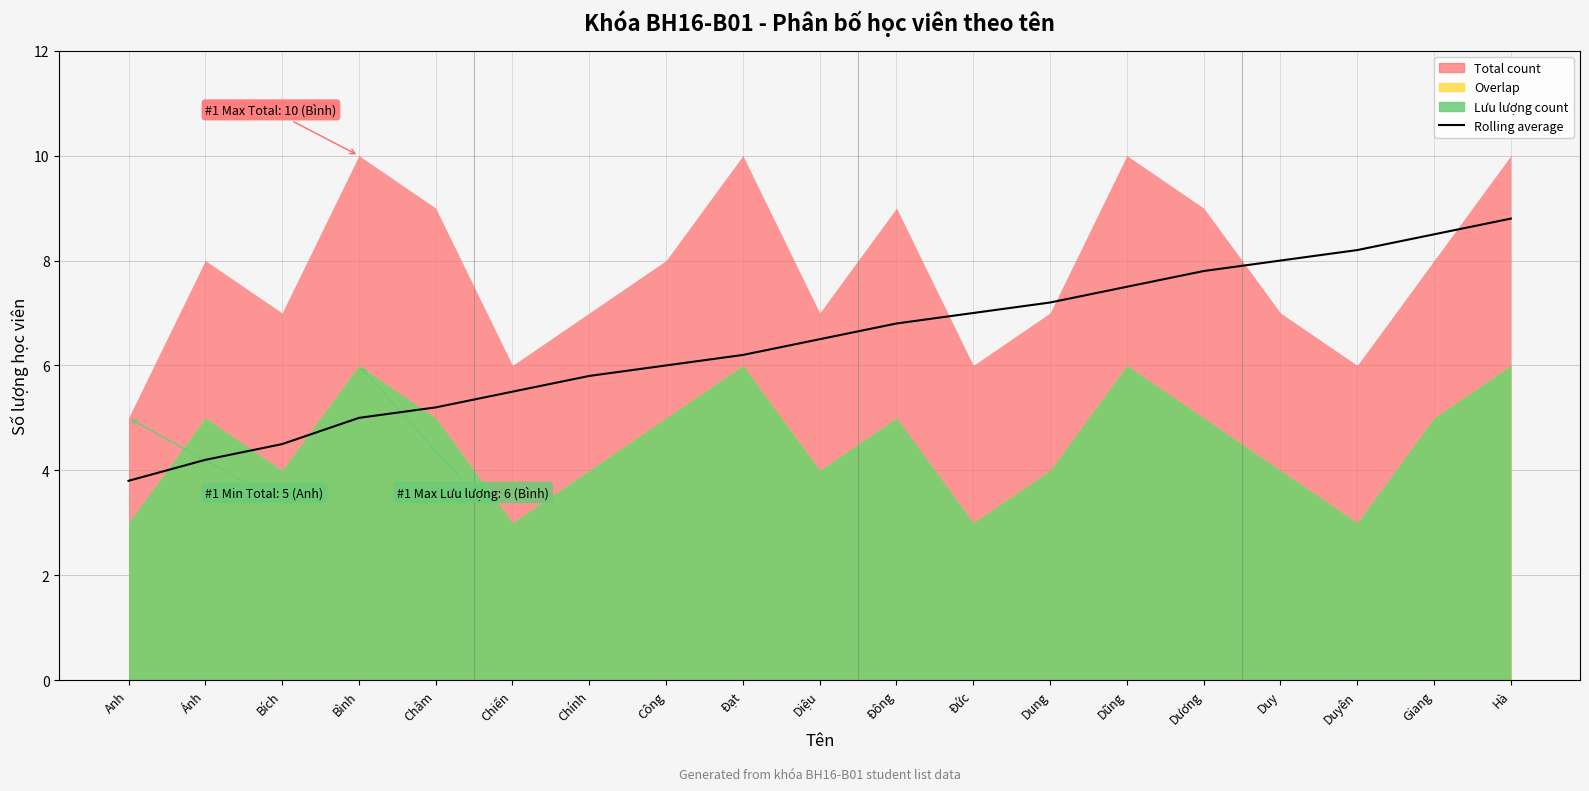

At which label does the data first exceed 6?

Đạt